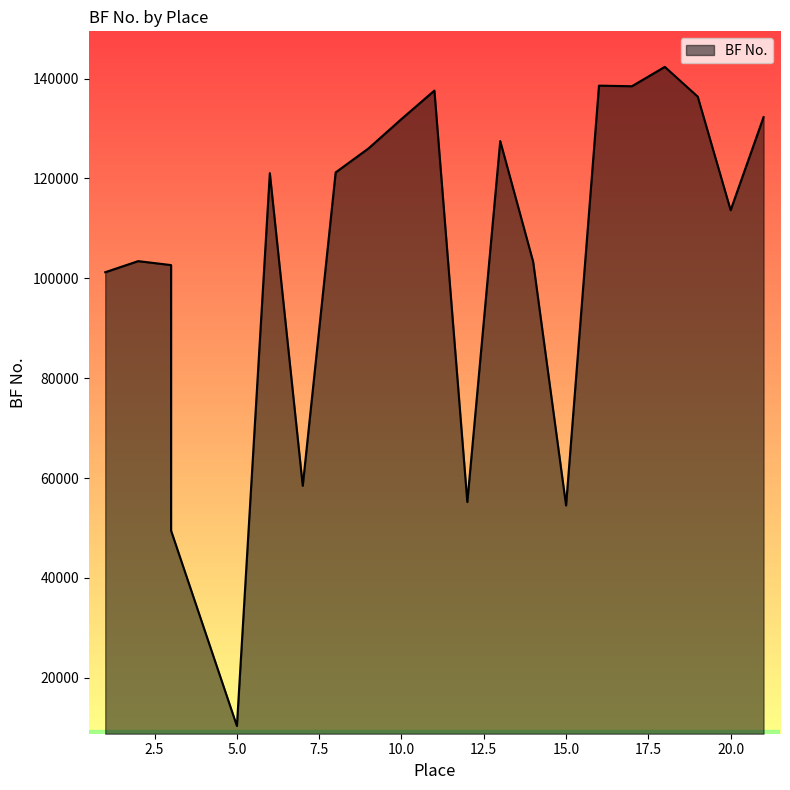

List the labels in order of value, smallest first.

5, 3, 15, 12, 7, 1, 3, 14, 2, 20, 6, 8, 9, 13, 10, 21, 19, 11, 17, 16, 18